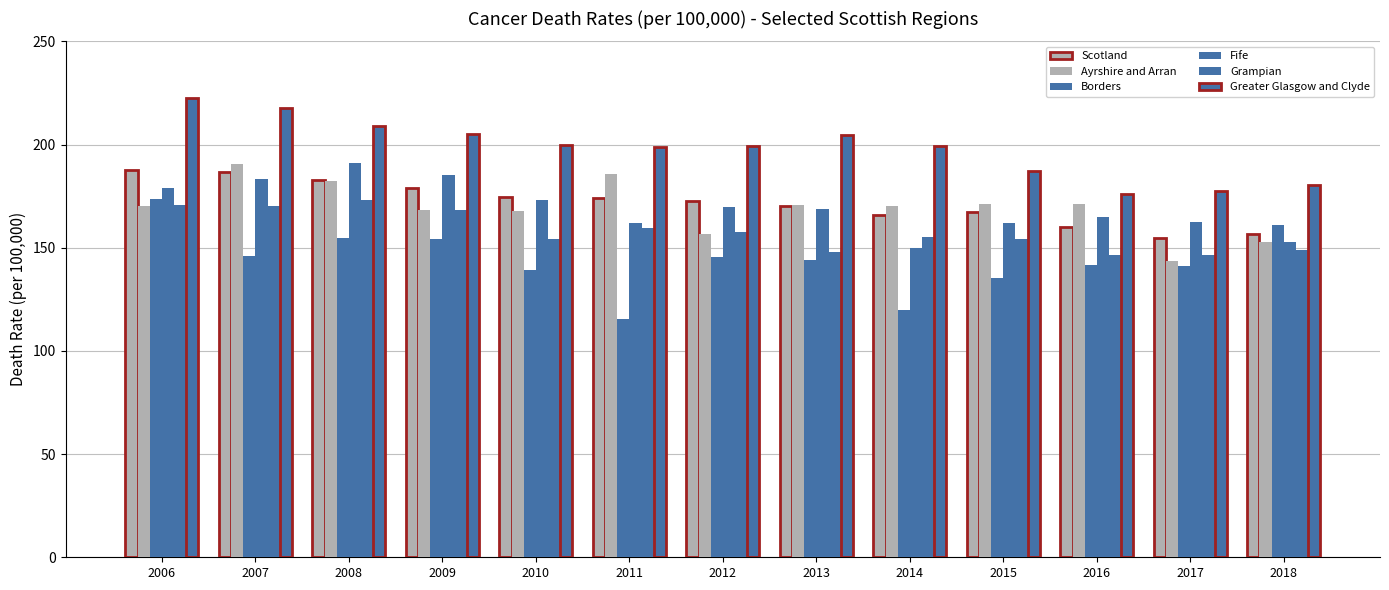

How many categories are shown in the chart?

13